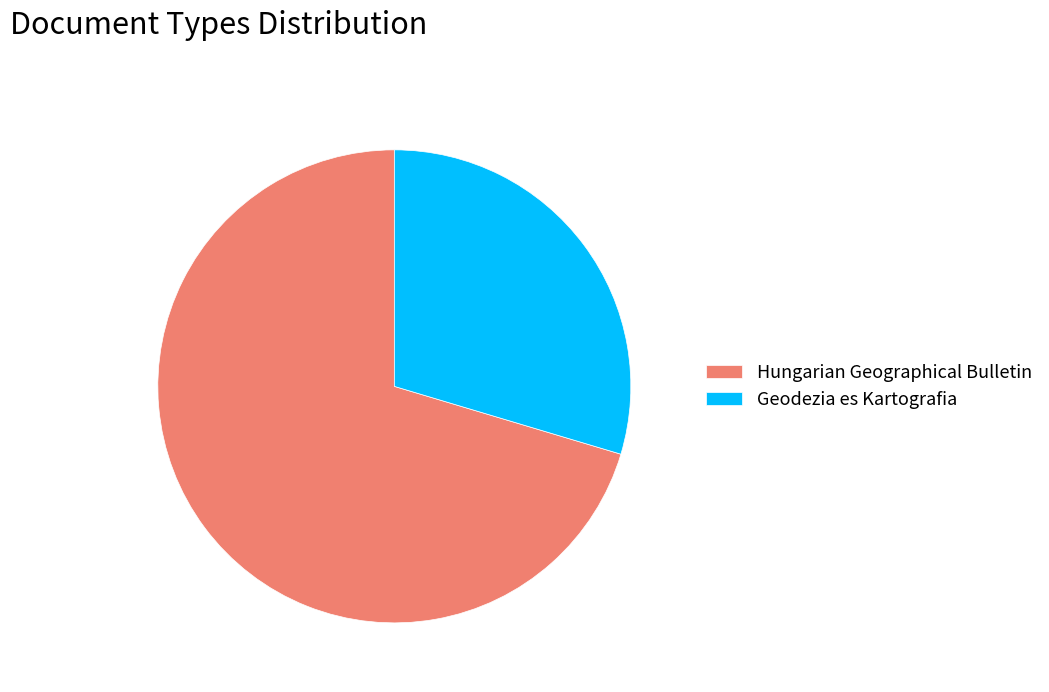

Which category has the biggest portion of the pie?

Hungarian Geographical Bulletin